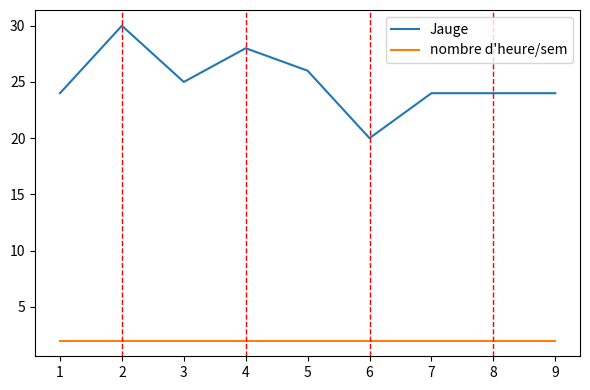

Rank the series by their maximum value, from highest to lowest.

Jauge, nombre d'heure/sem